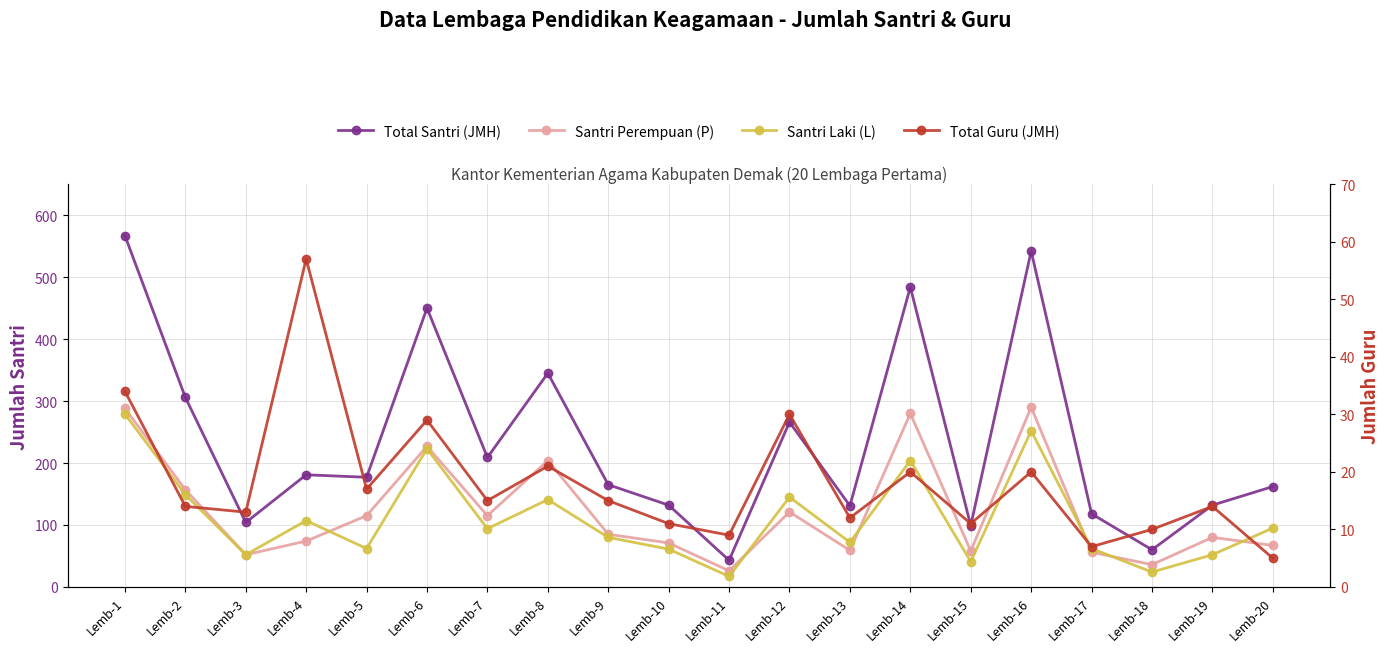

Which series has the largest total across all categories?

Total Santri (JMH)